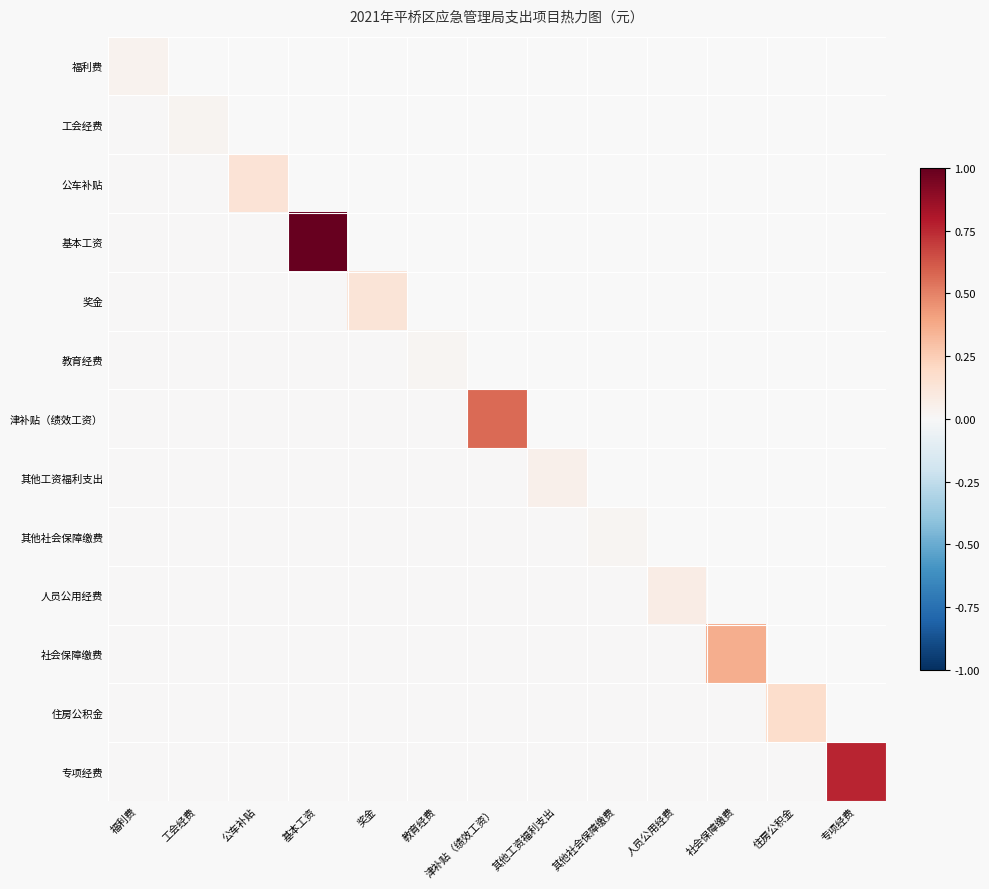

List the series in order of their peak value, lowest first.

其他社会保障缴费, 教育经费, 工会经费, 福利费, 其他工资福利支出, 人员公用经费, 奖金, 公车补贴, 住房公积金, 社会保障缴费, 津补贴（绩效工资）, 专项经费, 基本工资